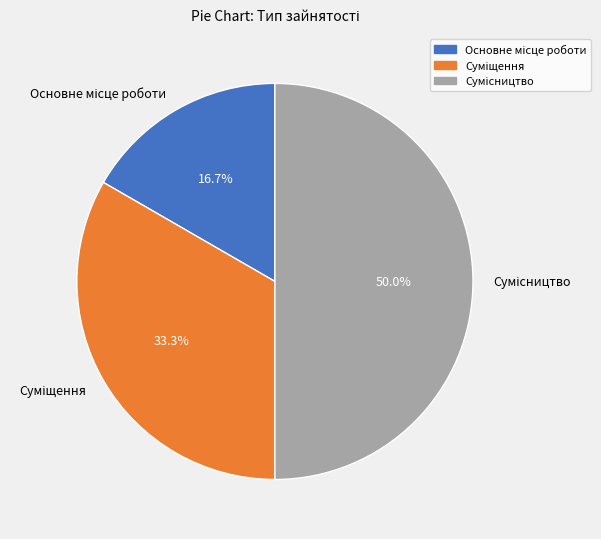

How many segments does this pie chart have?

3